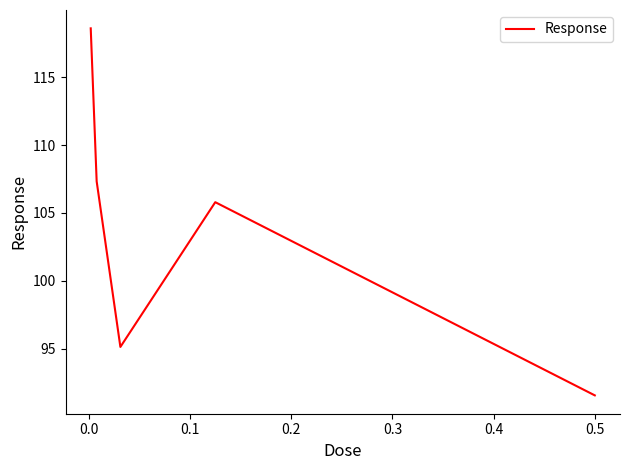

What is the maximum value shown in the chart?

118.6